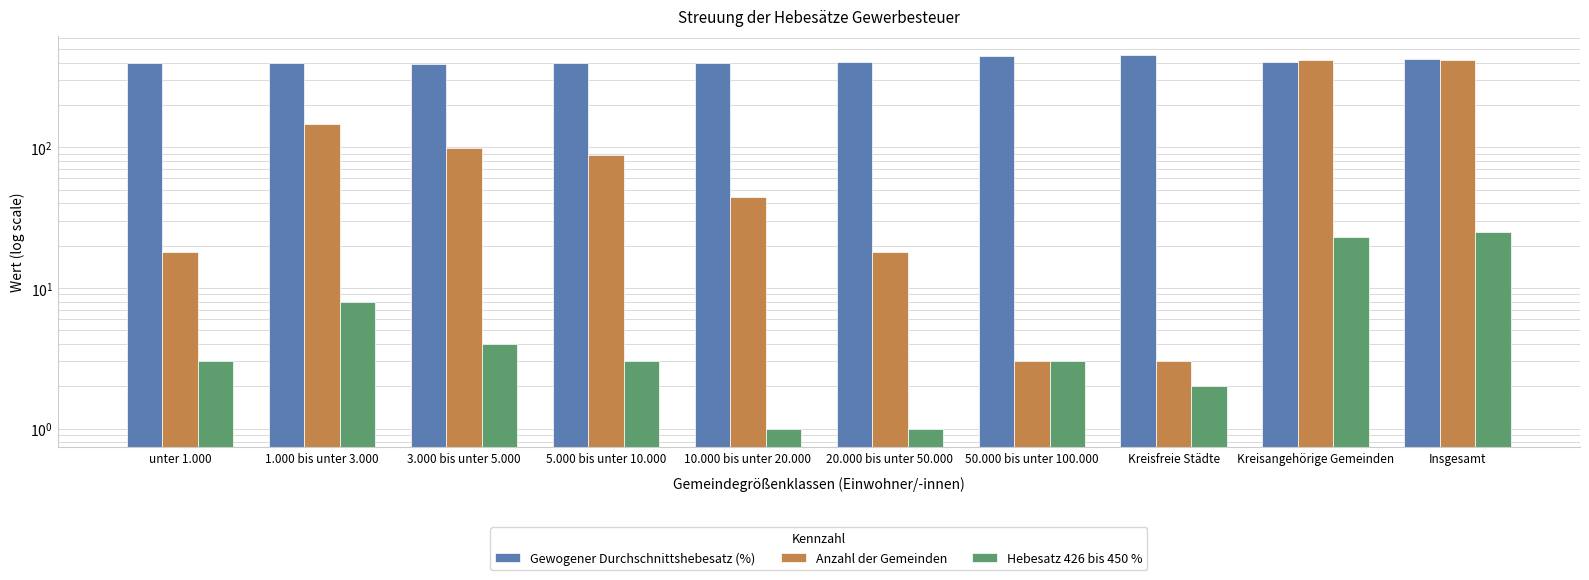

Count the number of categories in the chart.

10